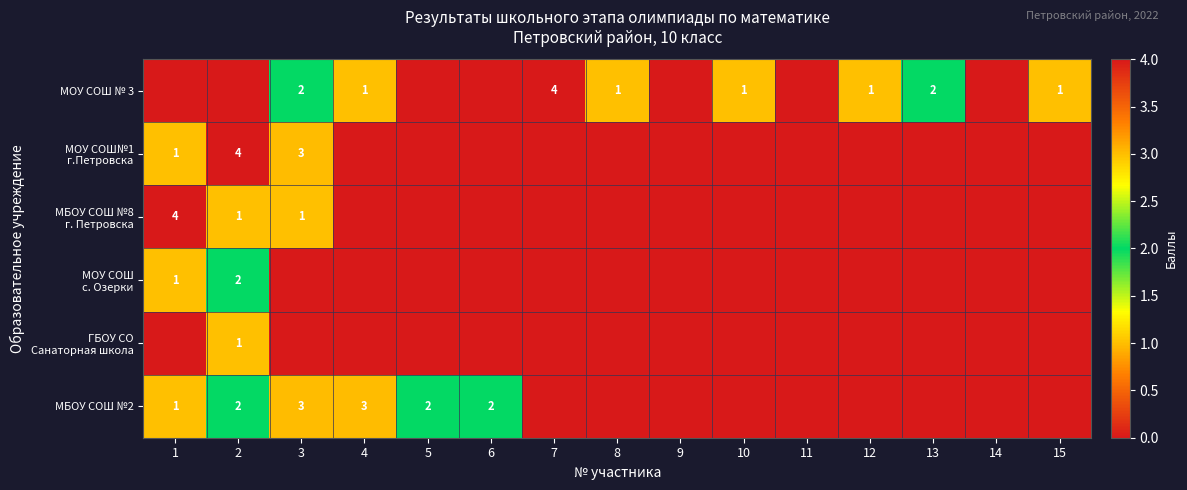

Is it true that МБОУ СОШ №2 equals 3 at 5?

False